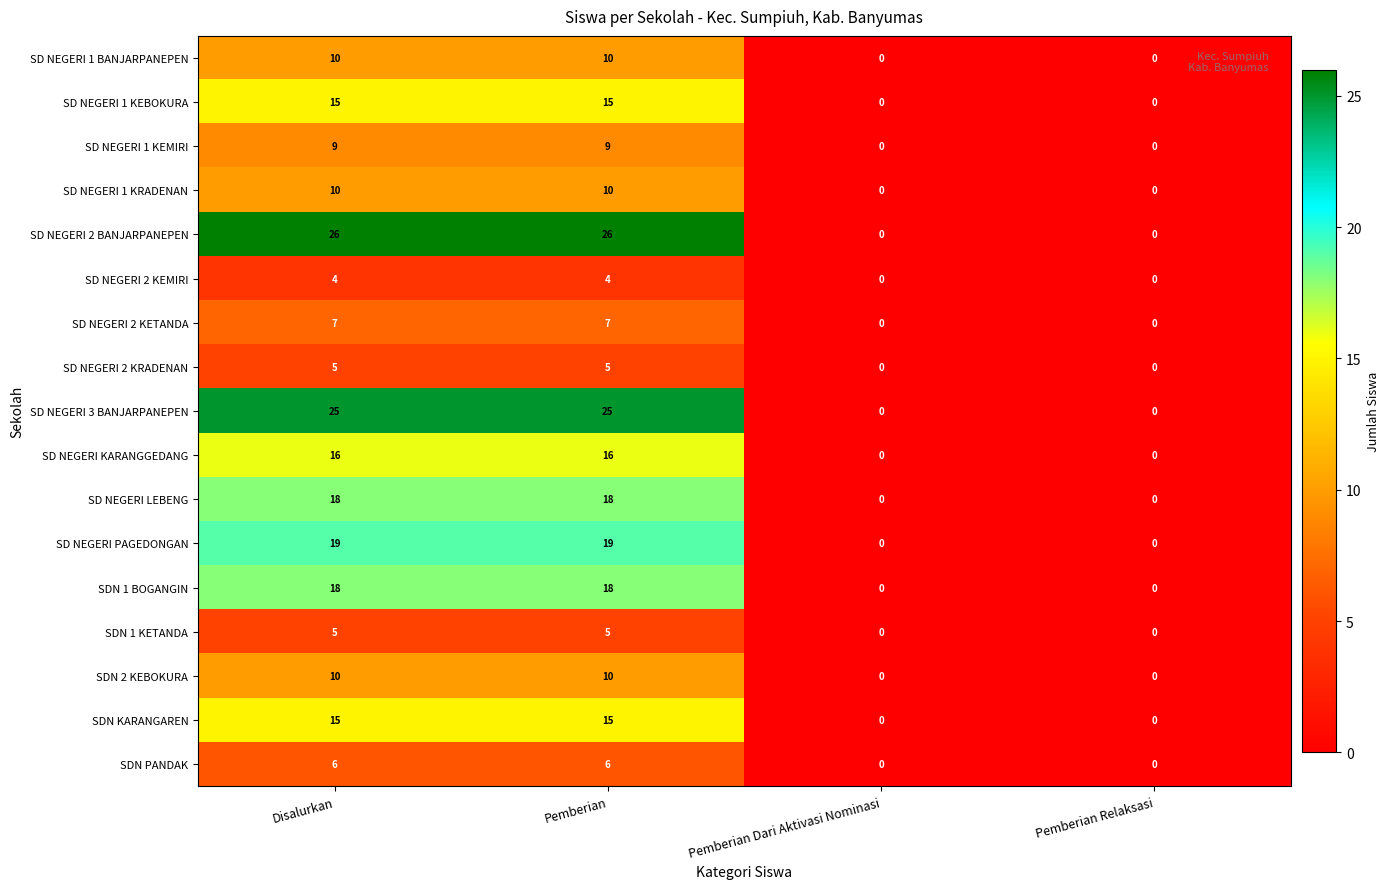

What is the sum of the SD NEGERI 1 KRADENAN values at Disalurkan and Pemberian Relaksasi?

10